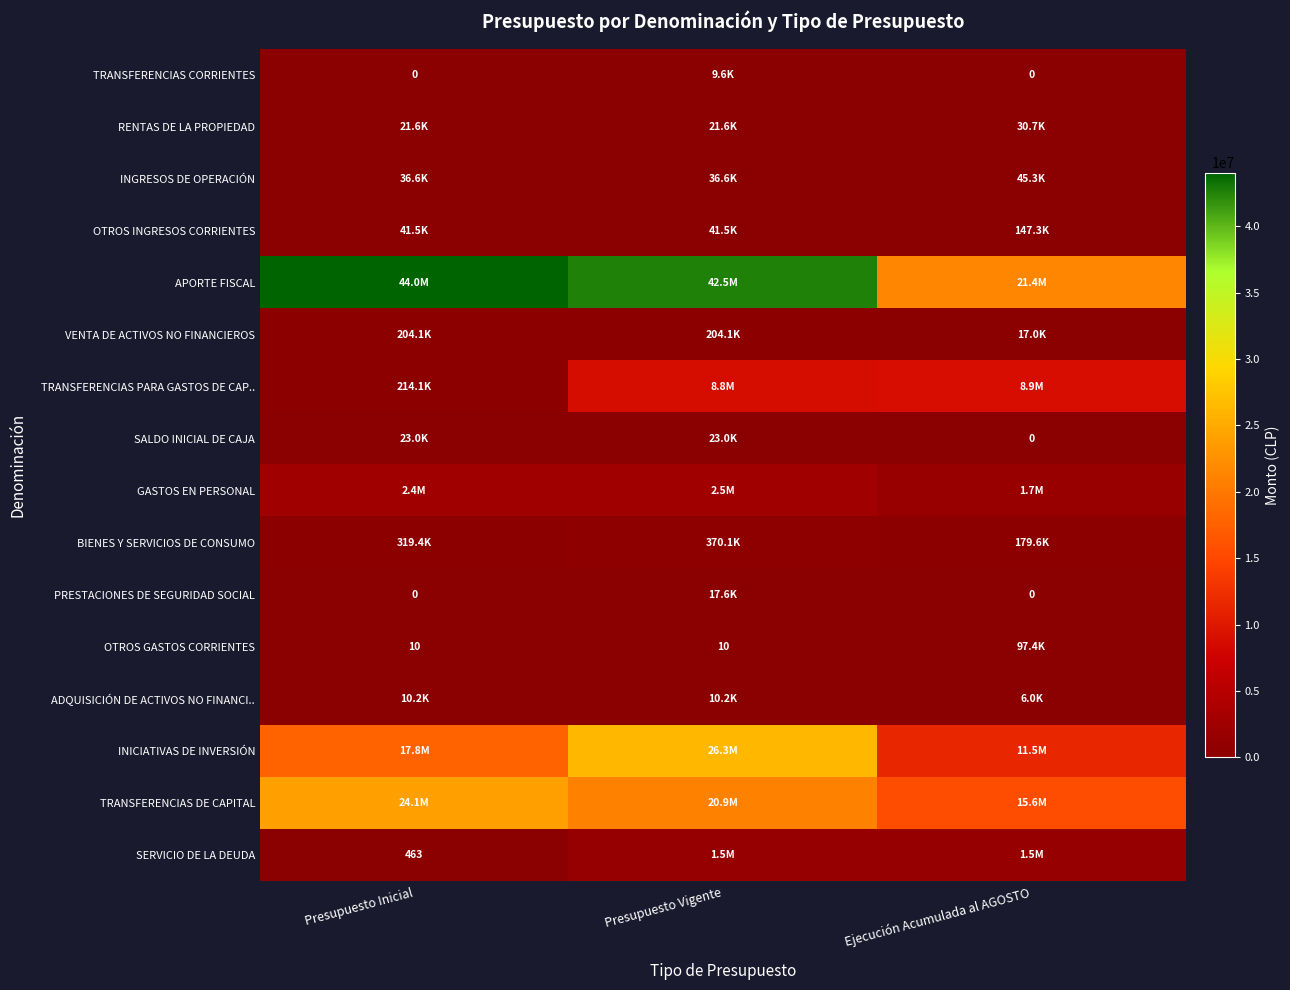

What is the sum of the TRANSFERENCIAS CORRIENTES values at Presupuesto Inicial and Presupuesto Vigente?

9595